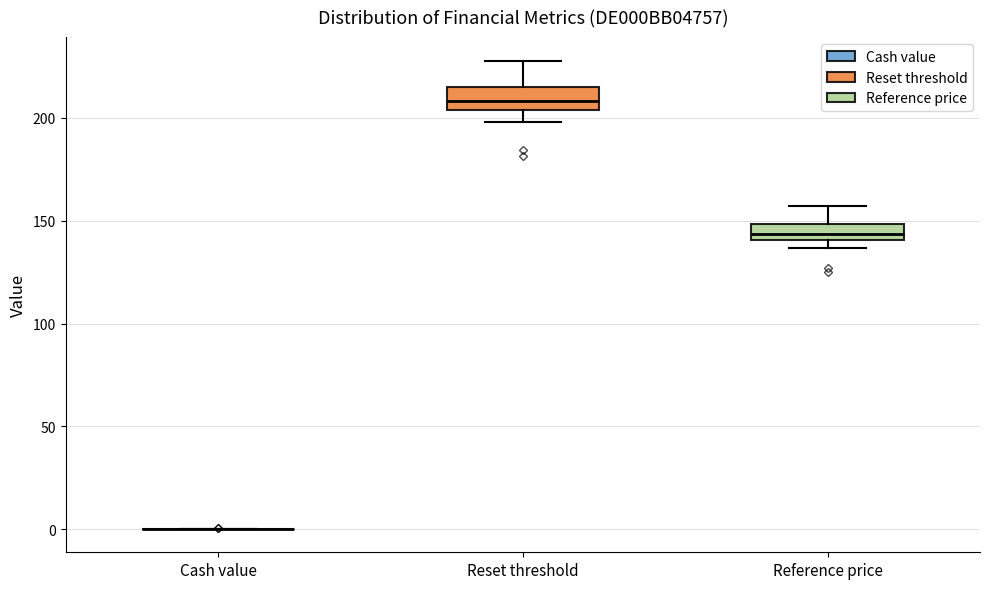

Where is the lower edge of the box for Reference price on the y-axis? The values are not printed on the chart, so give them approximately, as read against the axis.

140